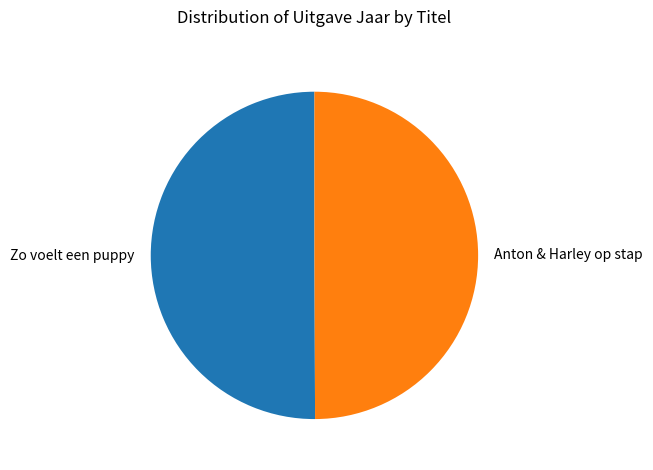

Combined, do Anton & Harley op stap and Zo voelt een puppy account for over 50%?

Yes